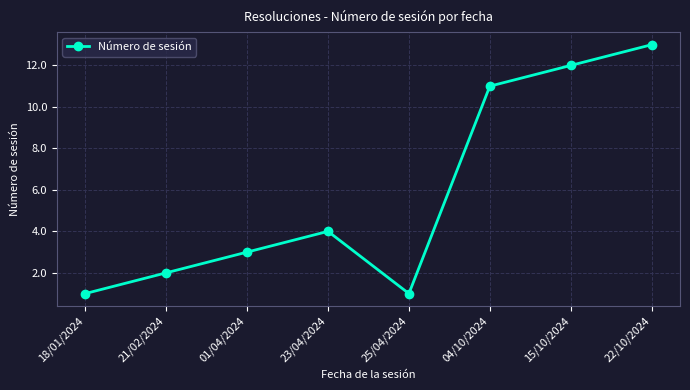

At which label is the value closest to 7?

23/04/2024